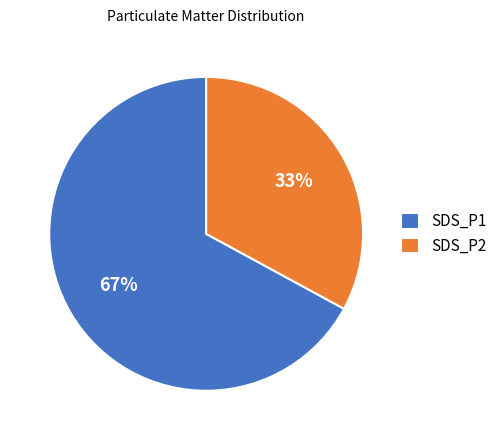

Rank the categories by value from highest to lowest.

SDS_P1, SDS_P2